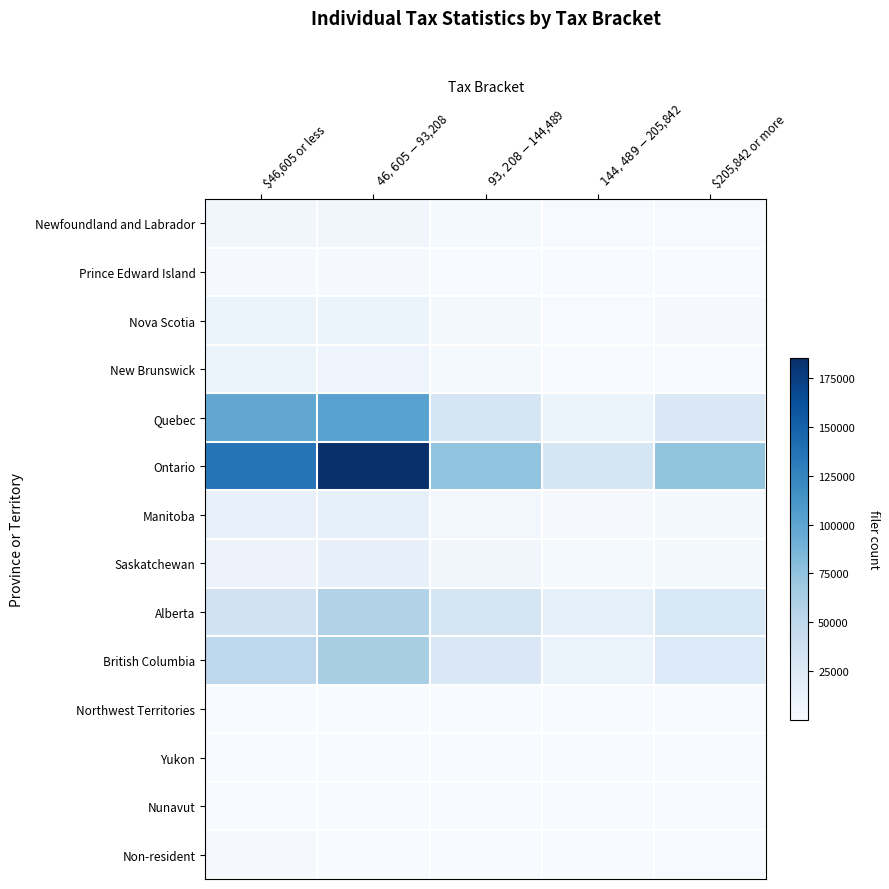

At which category is the sum across all series the highest?

$46,605 - $93,208